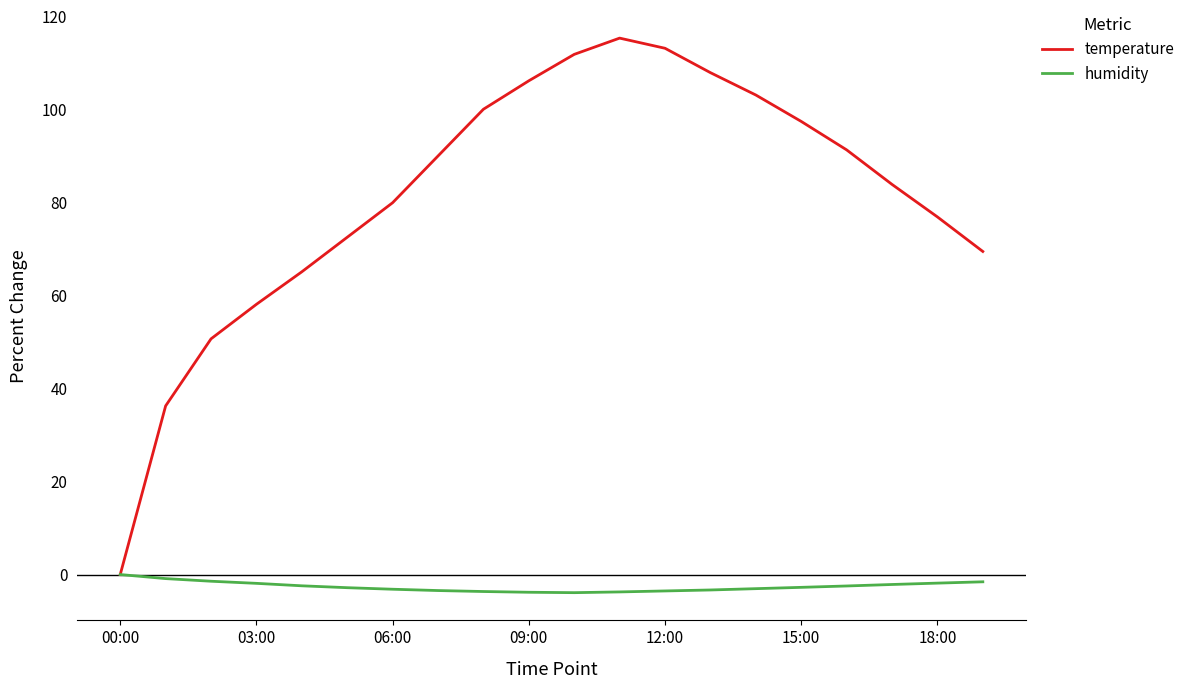

List the series in order of their peak value, lowest first.

humidity, temperature